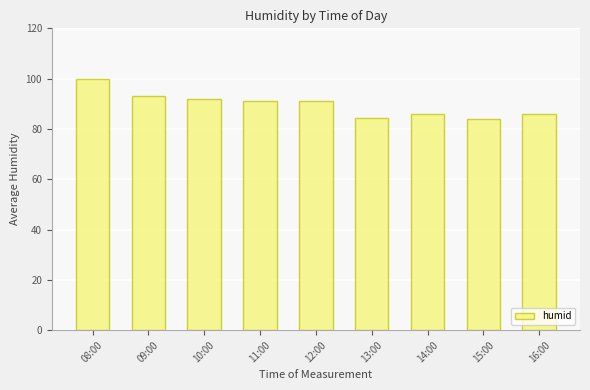

What is the ratio of the value at 08:00 to the value at 11:00?

1.1